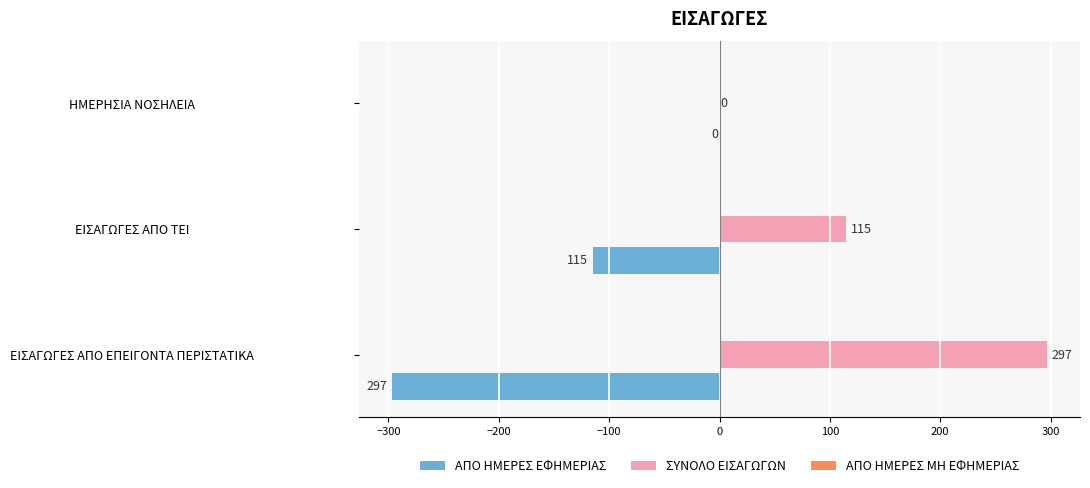

True or false: ΑΠΟ ΗΜΕΡΕΣ ΕΦΗΜΕΡΙΑΣ has a value of 206 at ΗΜΕΡΗΣΙΑ ΝΟΣΗΛΕΙΑ.

False